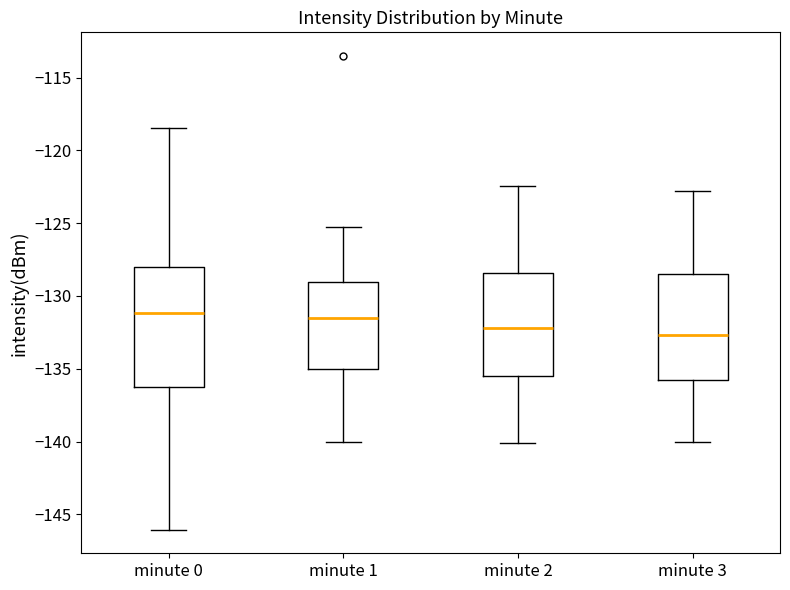

Reading left to right, transcribe this box plot: for each box, give where its median line is, the range the box spans, and where its two whiskers end, as read against the y-axis. The values are not printed on the chart, so give them approximately, as read against the axis.

minute 0: median -131.0, box -136.0 to -128.0, whiskers -146.0 to -118.5
minute 1: median -131.5, box -135.0 to -129.0, whiskers -140.0 to -125.0
minute 2: median -132.0, box -135.5 to -128.5, whiskers -140.0 to -122.5
minute 3: median -132.5, box -136.0 to -128.5, whiskers -140.0 to -123.0